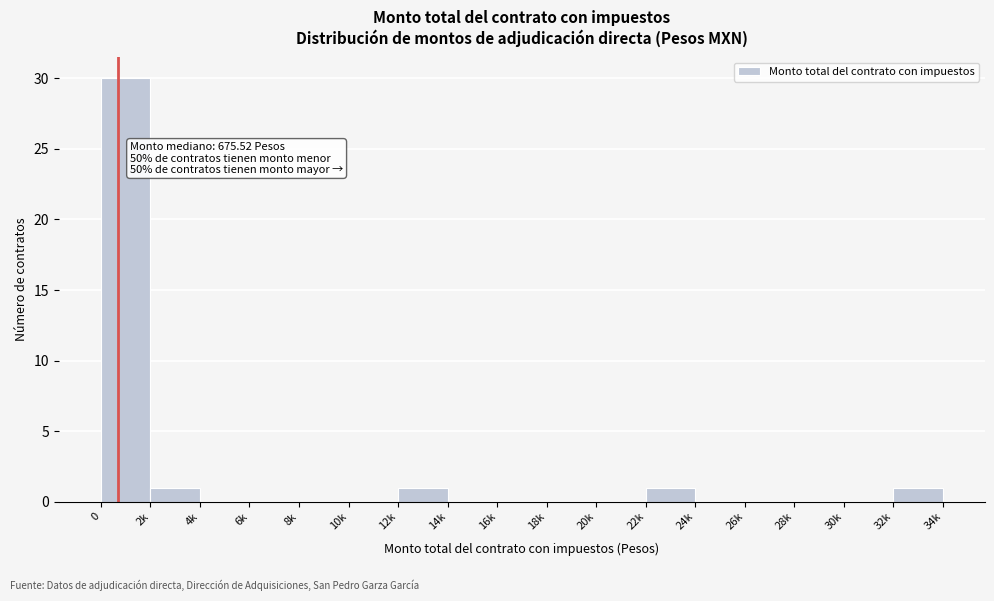

Reading right to left, transcribe all the data shown in this chart.

32k=1	30k=0	28k=0	26k=0	24k=0	22k=1	20k=0	18k=0	16k=0	14k=0	12k=1	10k=0	8k=0	6k=0	4k=0	2k=1	0=30